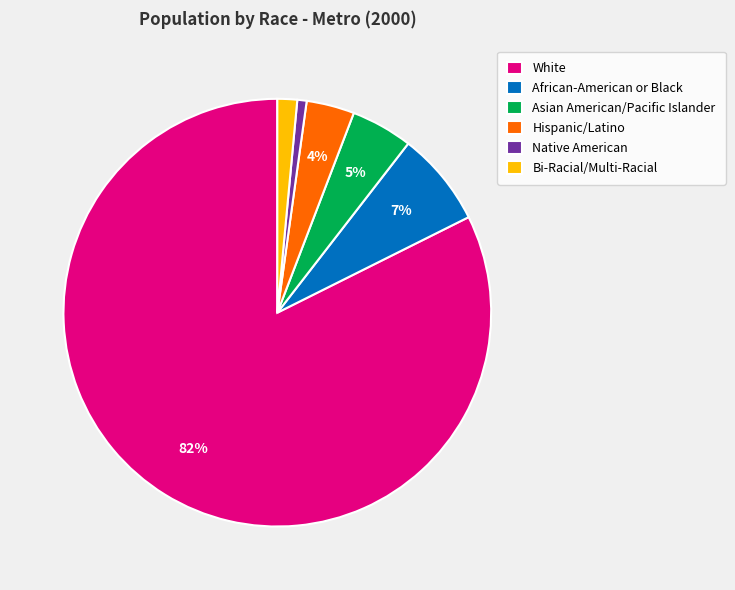

To the nearest percent, what is the average slice percentage?

17%